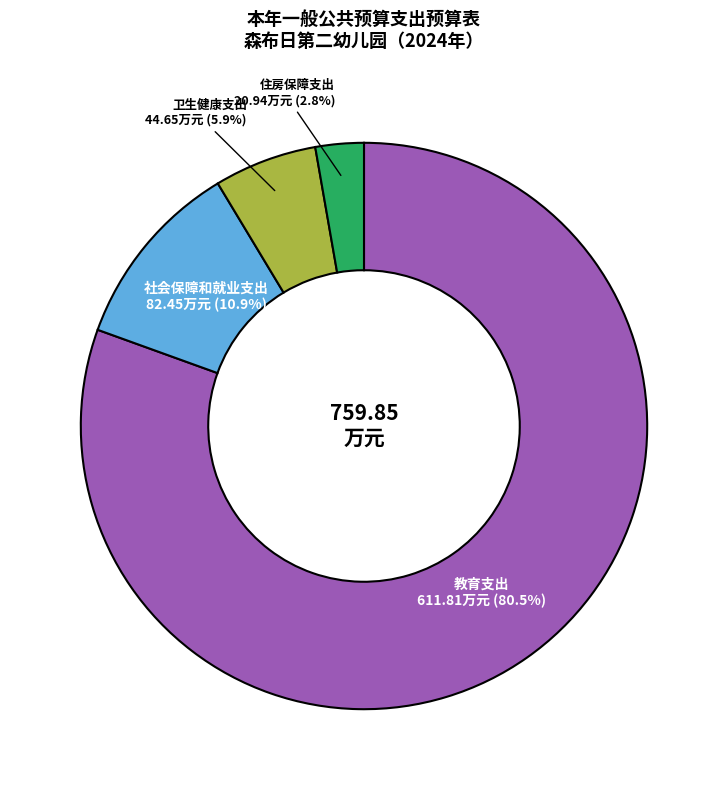

Is there any slice that represents more than half of the pie?

Yes